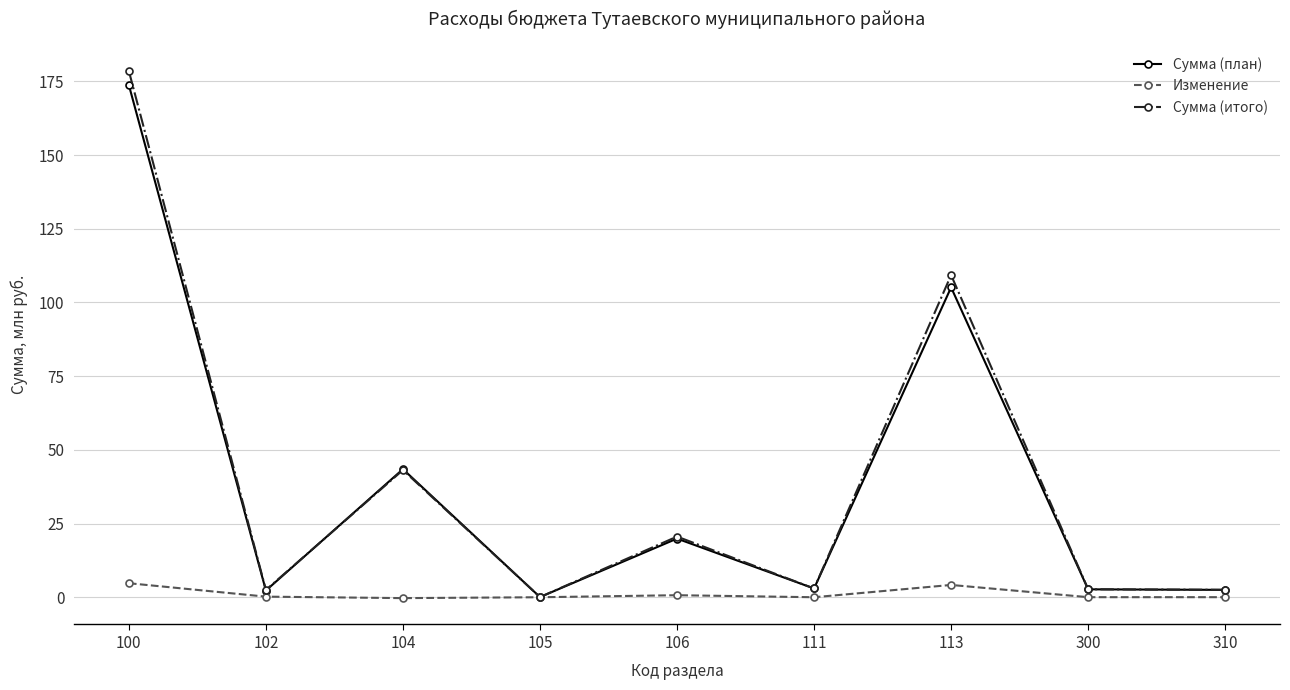

The Изменение series shows 4.2 at 113. True or false?

True